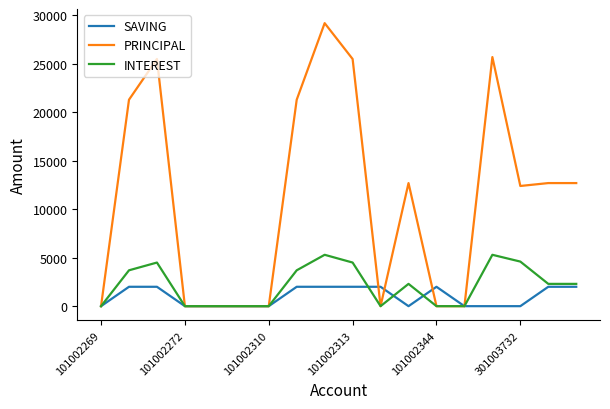

What is the maximum value for SAVING?

2000